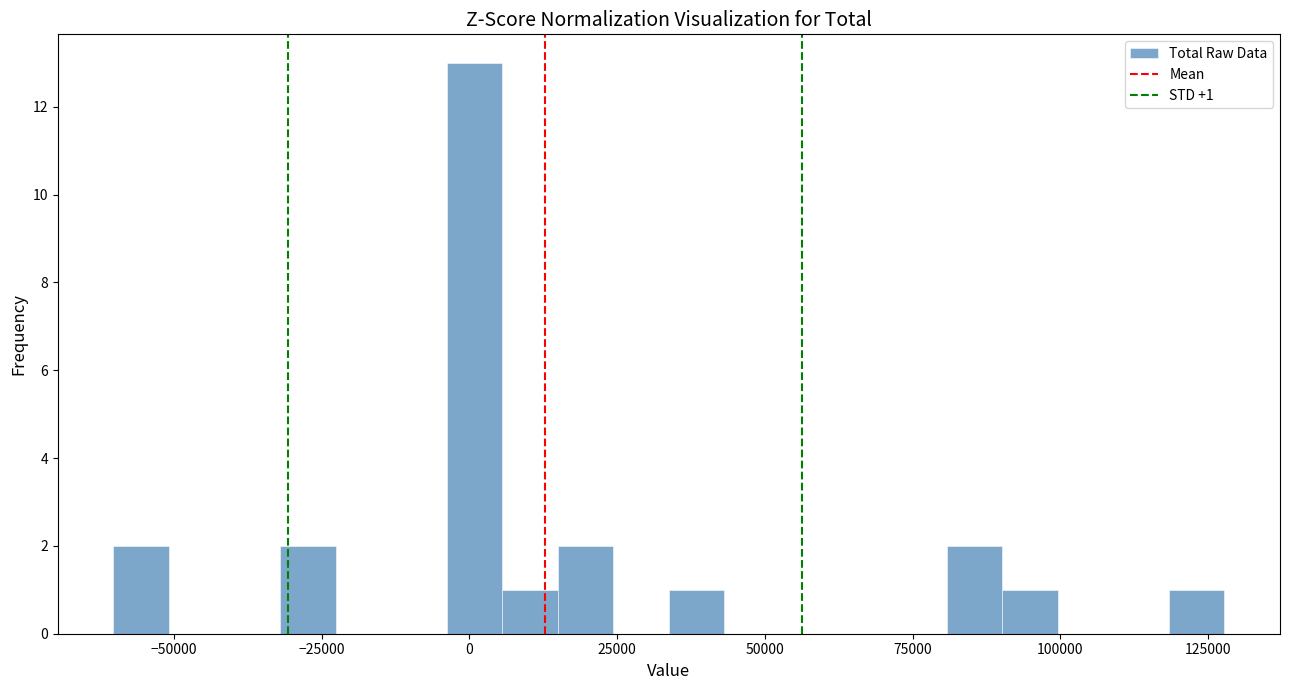

Around what value on the x-axis is the tallest bar? Give the approximate position of its centre, as read against the axis.

0